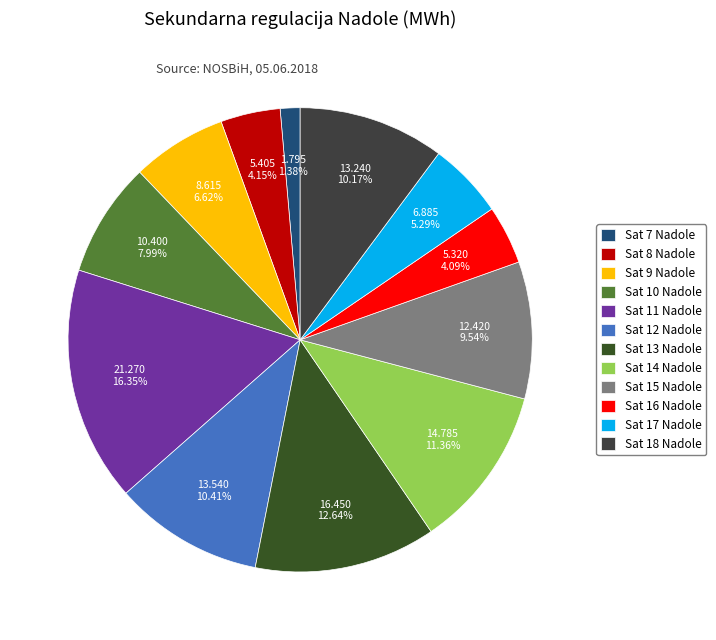

Which category has the smallest portion of the pie?

Sat 7 Nadole